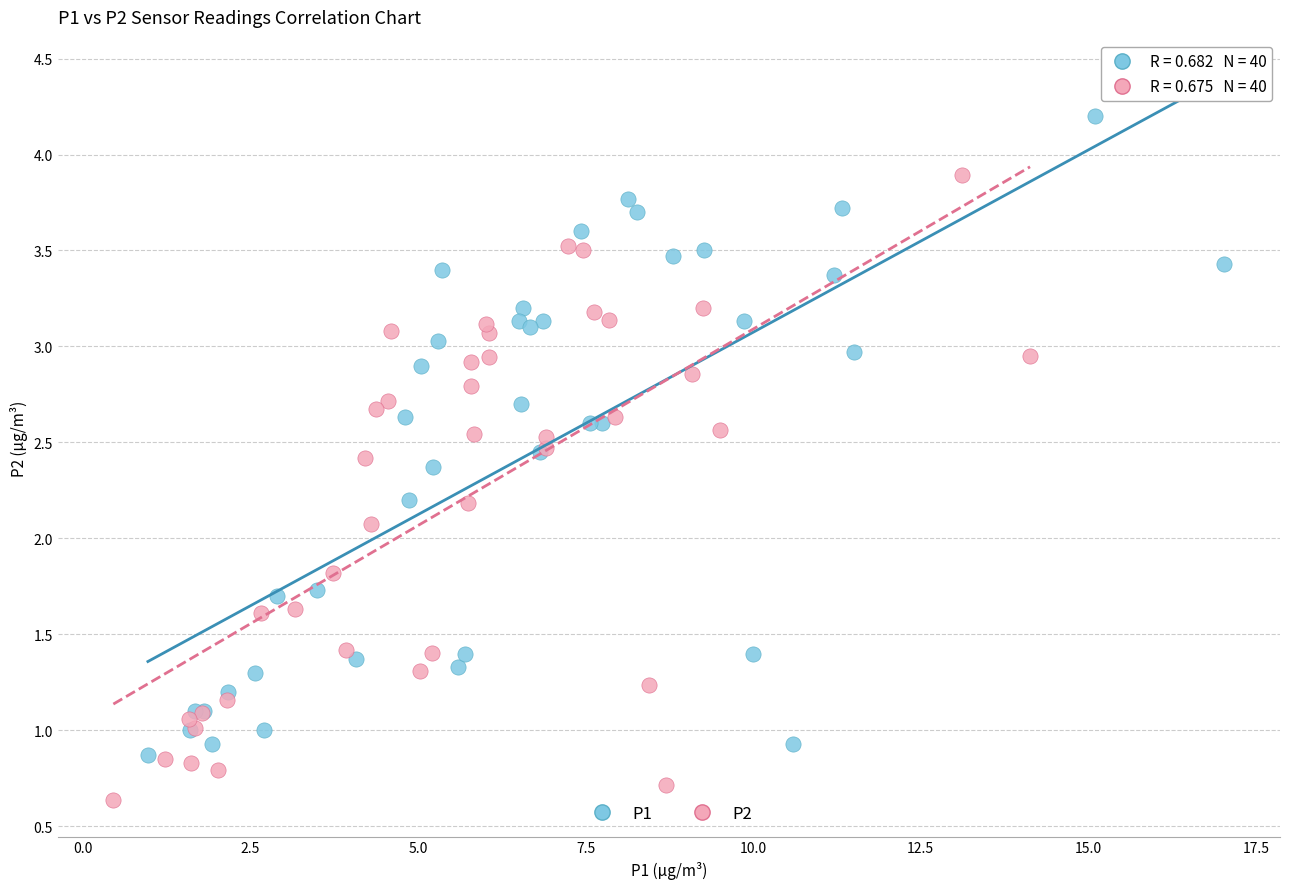

Which series contains the highest Y value?

P1